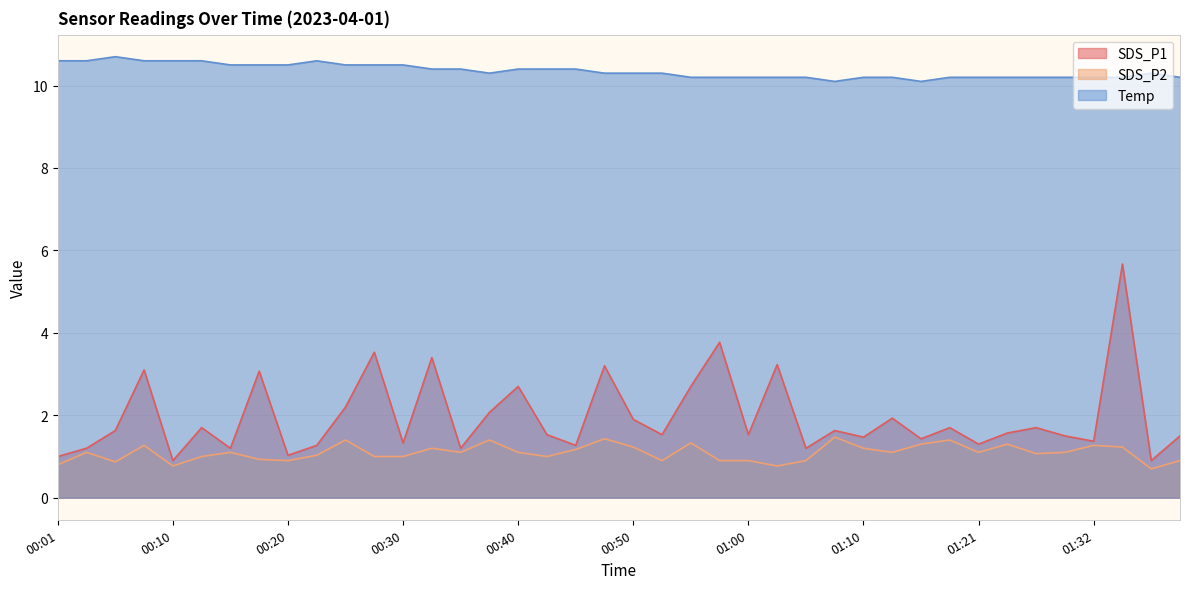

What position from the right is 00:20?

32